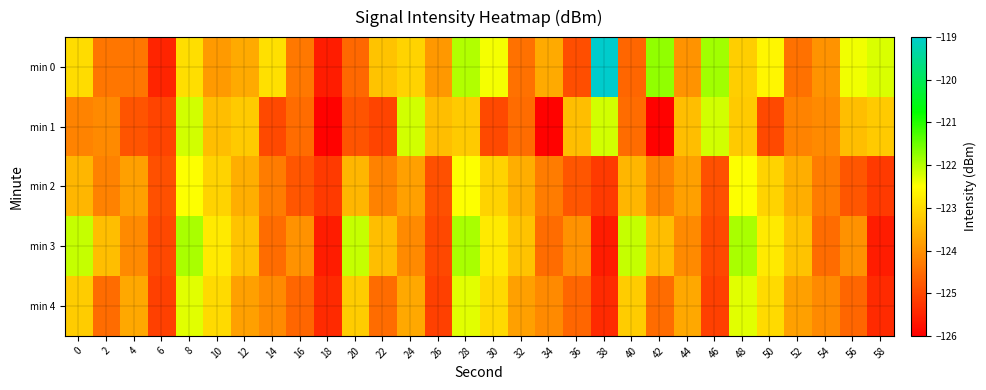

At 36, list the series in order from largest to smallest.

min 1, min 3, min 4, min 2, min 0